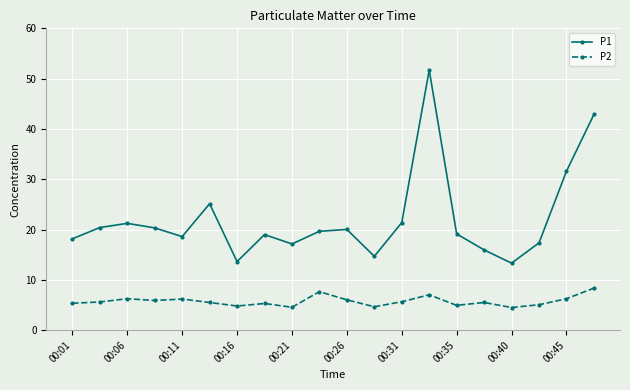

Does the chart have visible grid lines?

Yes